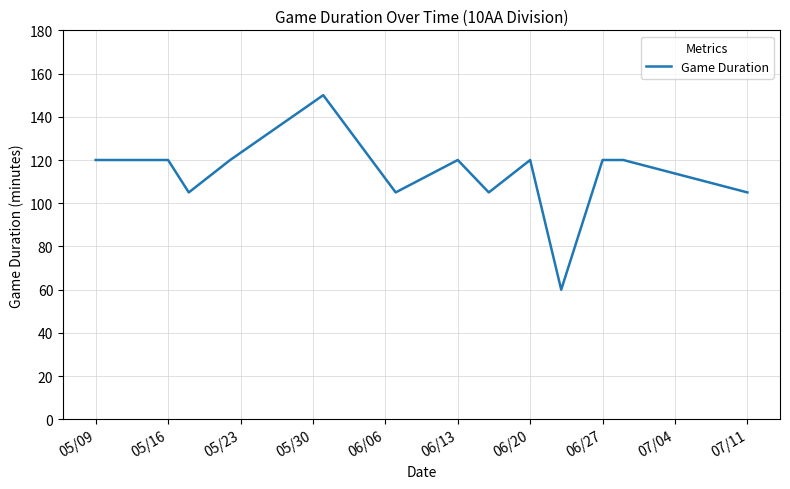

What is the difference between the maximum and minimum values?

90